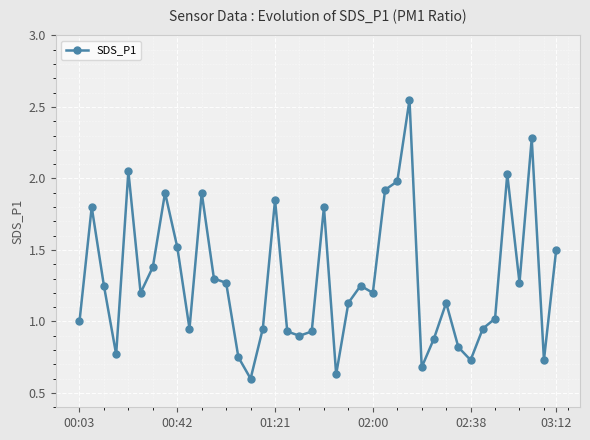

What is the difference between the second highest and minimum values?

1.7